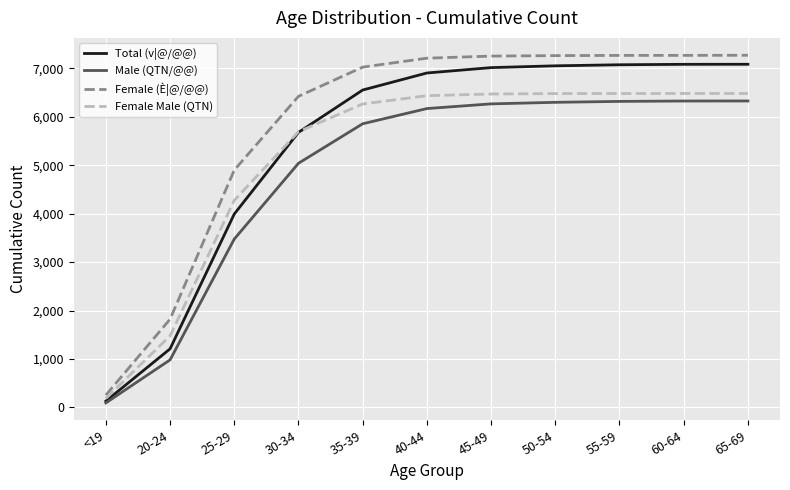

Which series has the widest spread of values?

Female (È|@/@@)